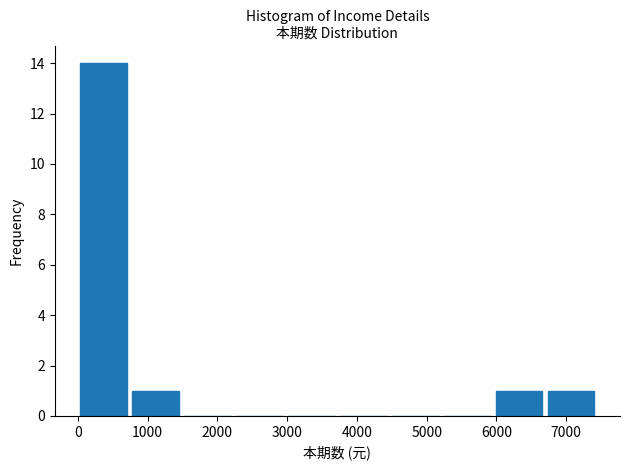

Which range on the x-axis has the tallest bar?

0 to 700